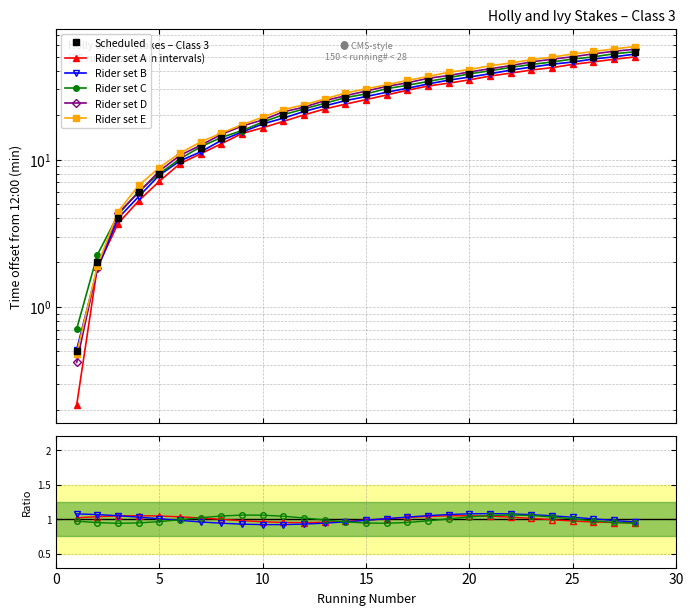

What is the value of the Simulated Time (min) point at the 15th from the left?

25.5